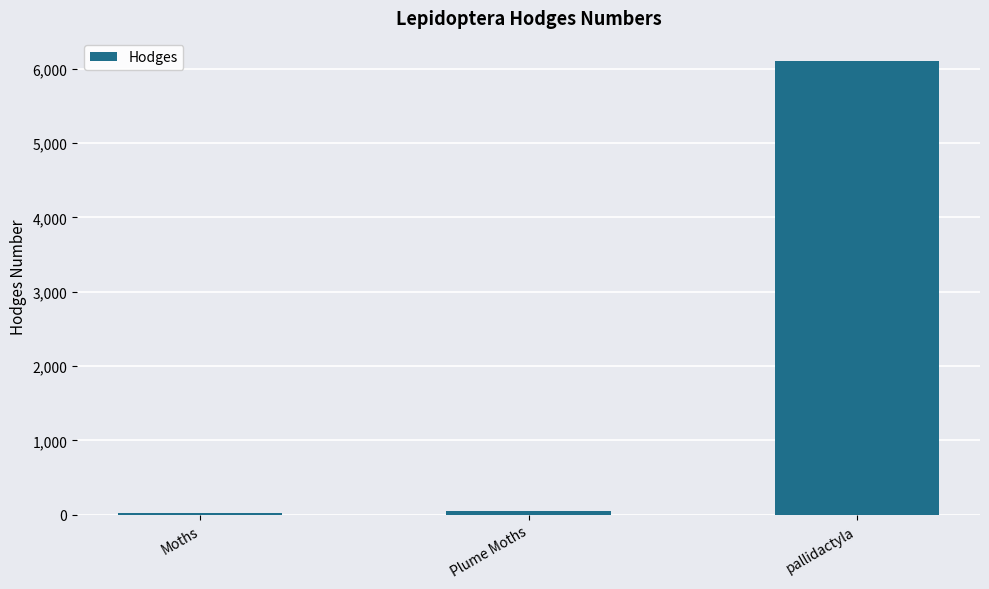

Which has a higher value, pallidactyla or Plume Moths?

pallidactyla